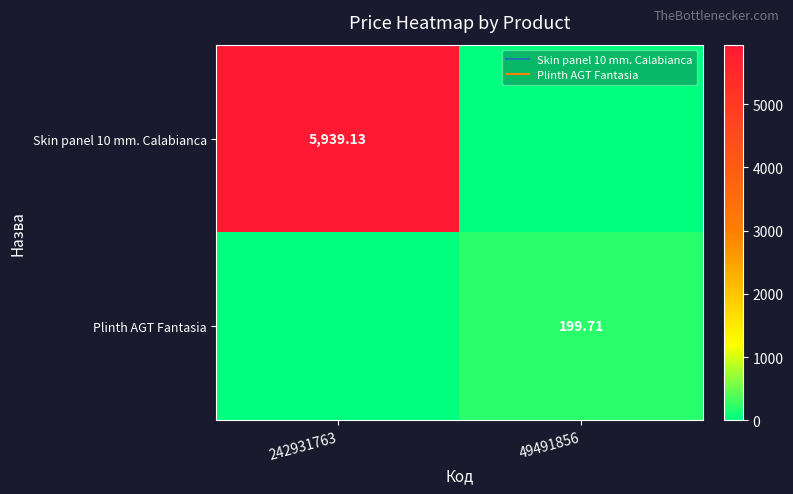

True or false: Skin panel 10 mm. Calabianca has a value of 2022.3 at 49491856.

False